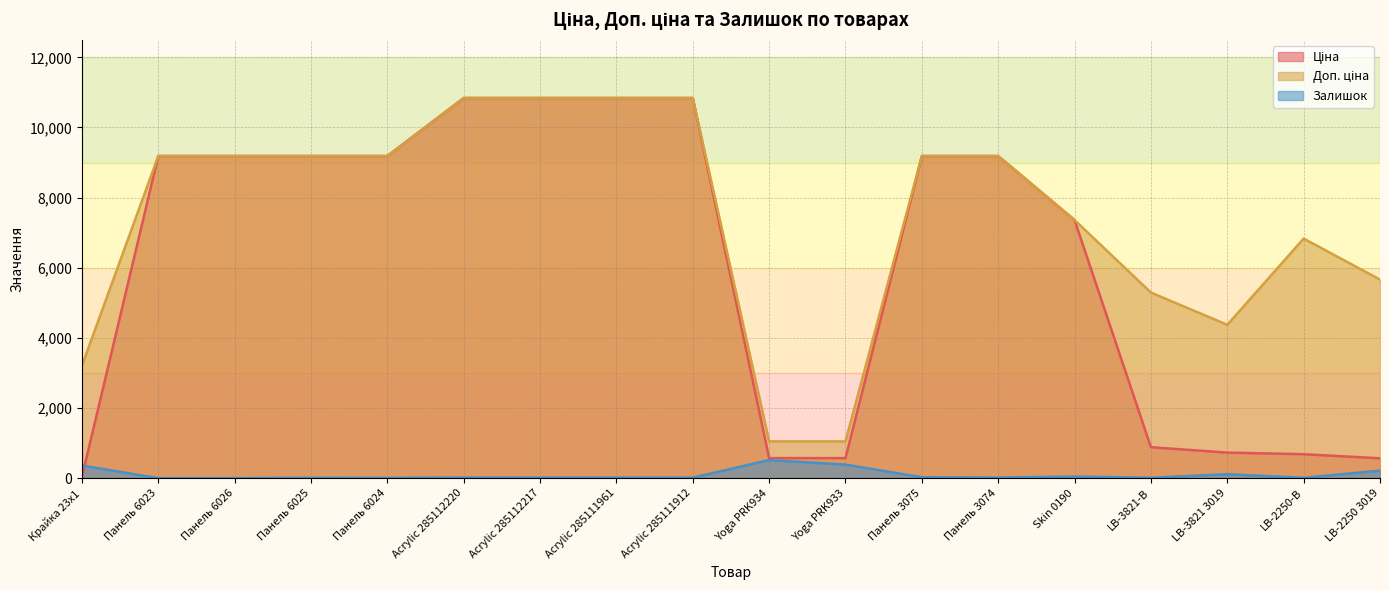

At Панель 6024, list the series in order from largest to smallest.

Ціна, Доп. ціна, Залишок